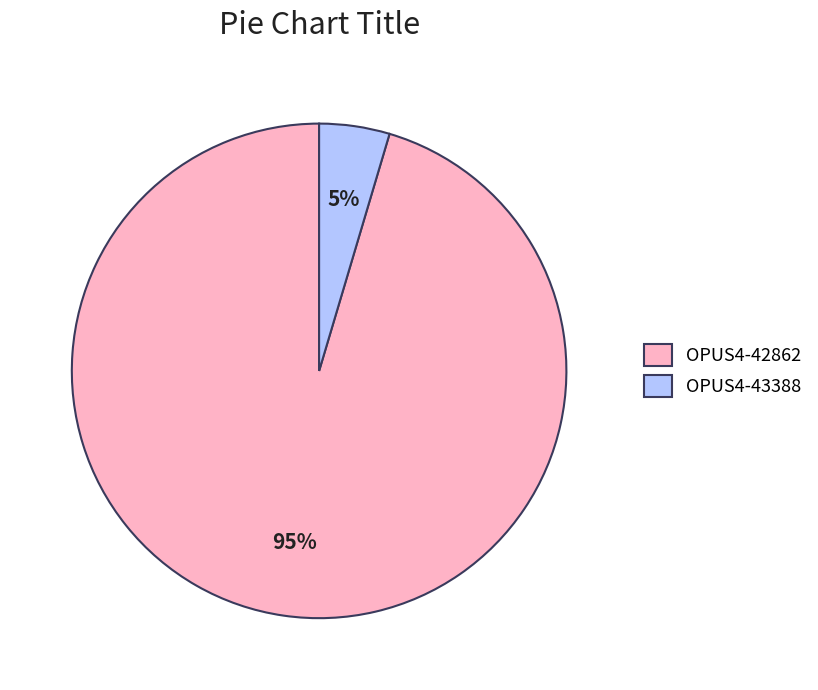

Between OPUS4-42862 and OPUS4-43388, which is larger?

OPUS4-42862